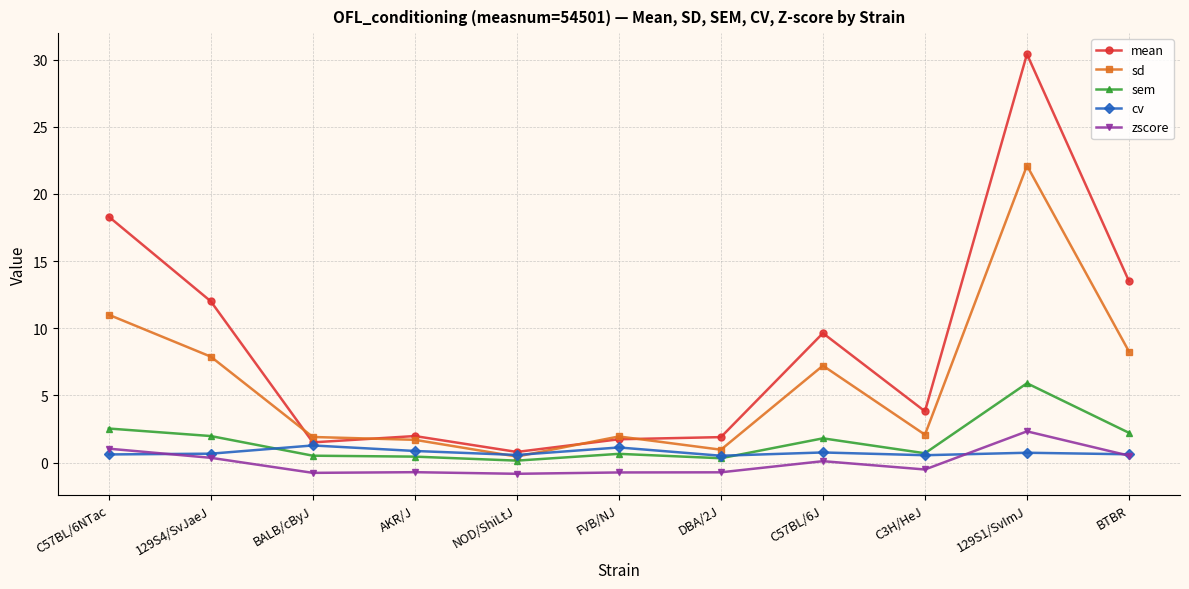

What is the sum of the cv values at NOD/ShiLtJ and C57BL/6NTac?

1.2